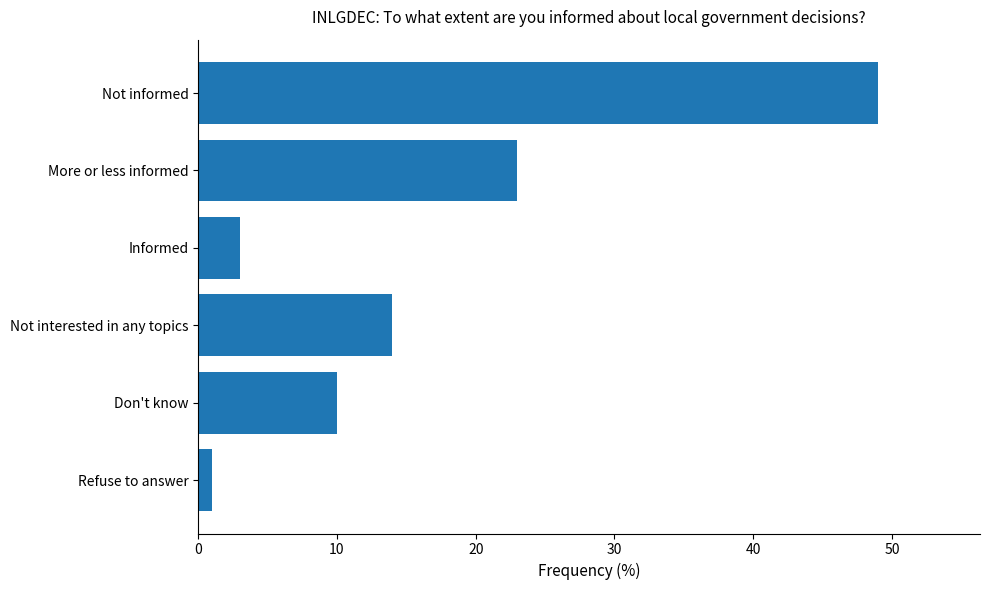

The value at Informed is 3. True or false?

True